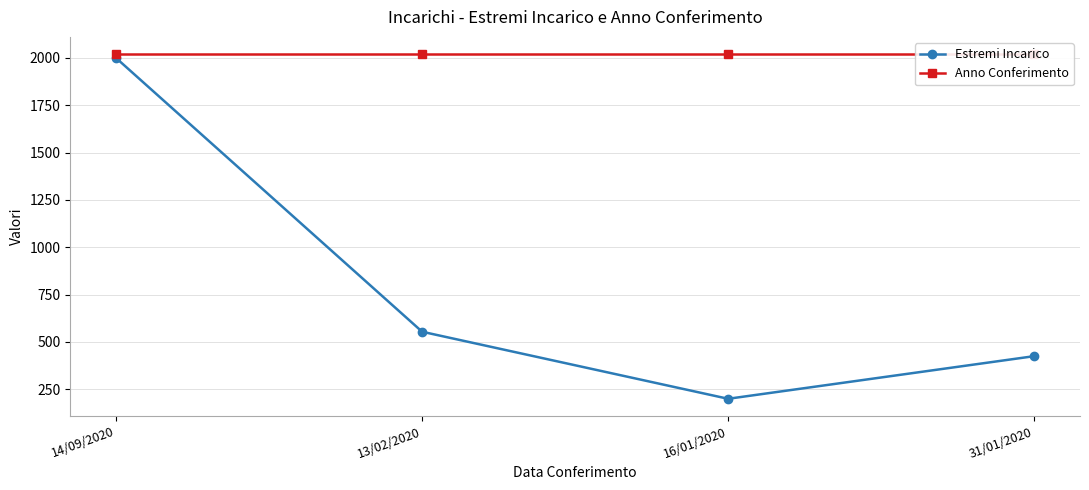

Does the chart have visible grid lines?

Yes